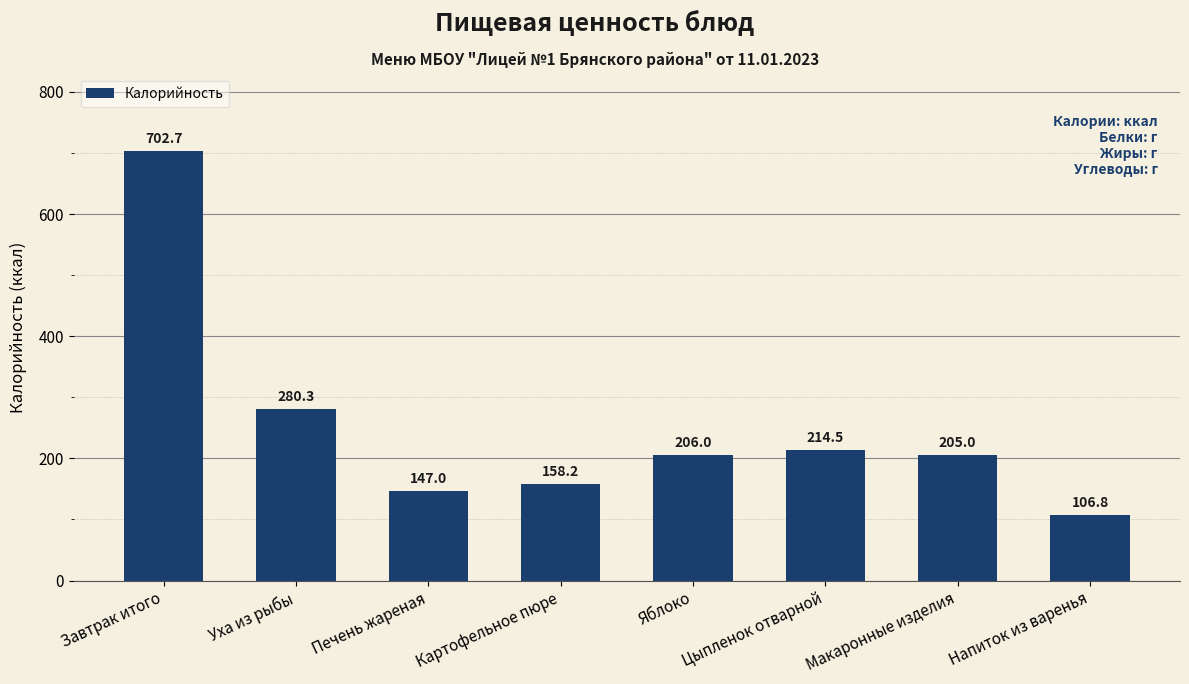

What is the smallest value displayed?

106.8